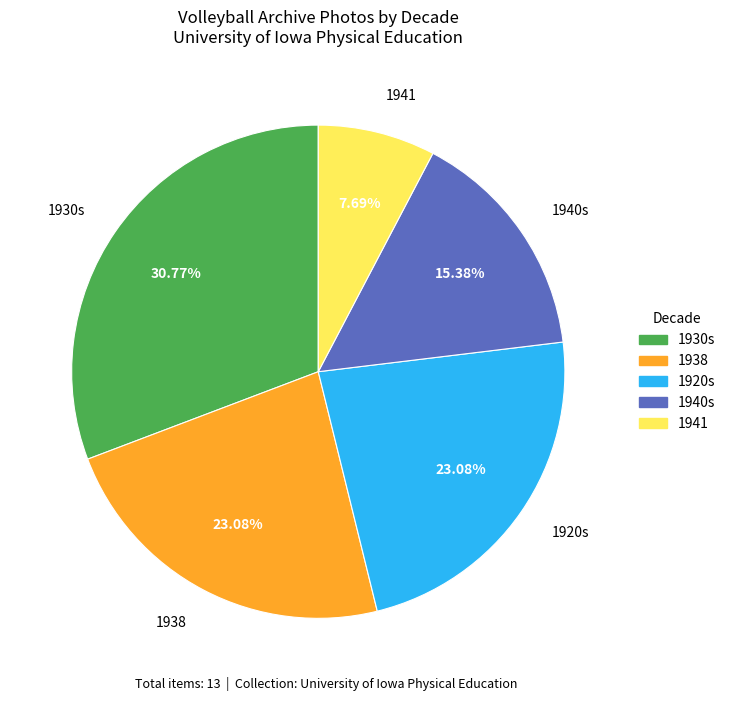

Approximately how many times larger is the value at 1930s compared to 1941?

4.0